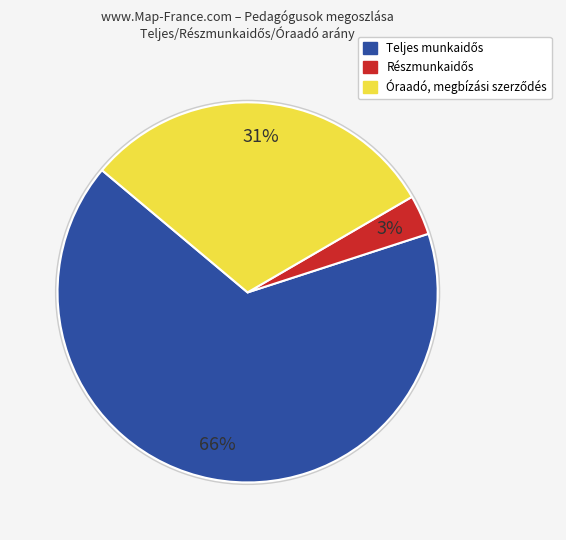

Is there any slice that represents more than half of the pie?

Yes